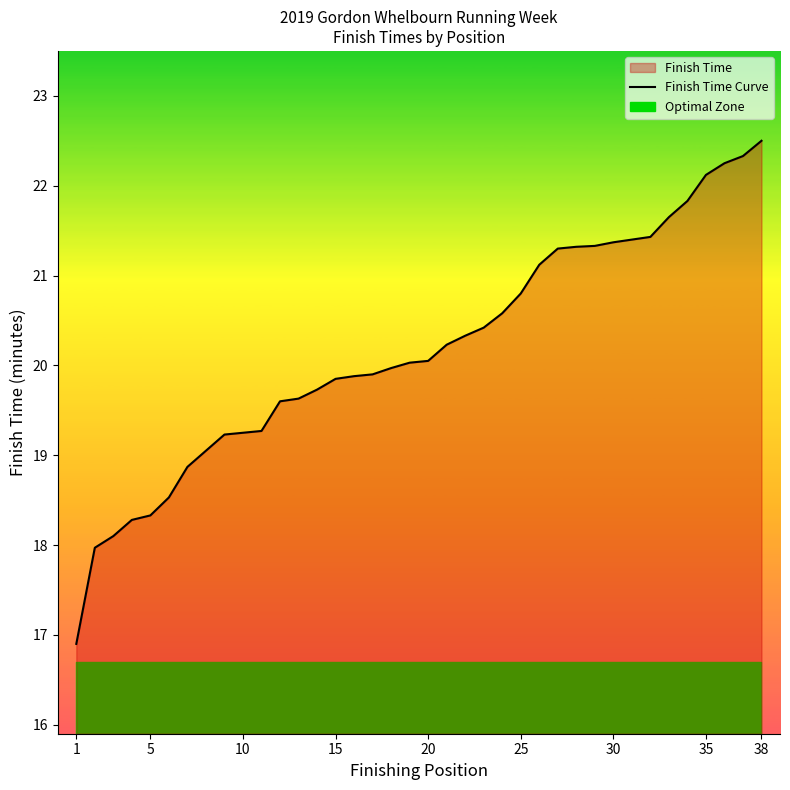

What is the greatest value displayed?

22.5